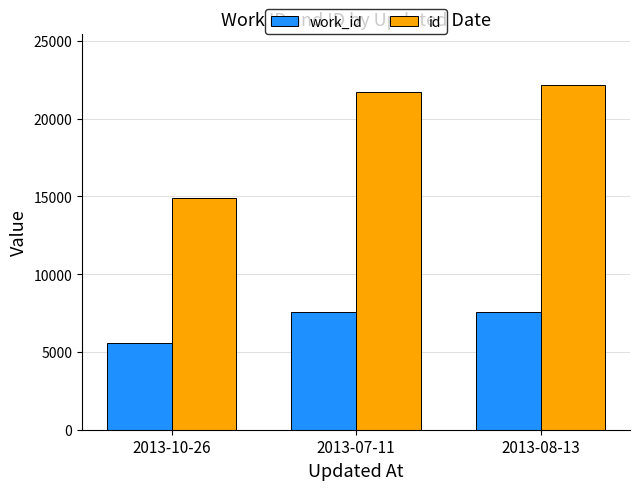

What is the label of the 3rd bar from the left?

2013-08-13